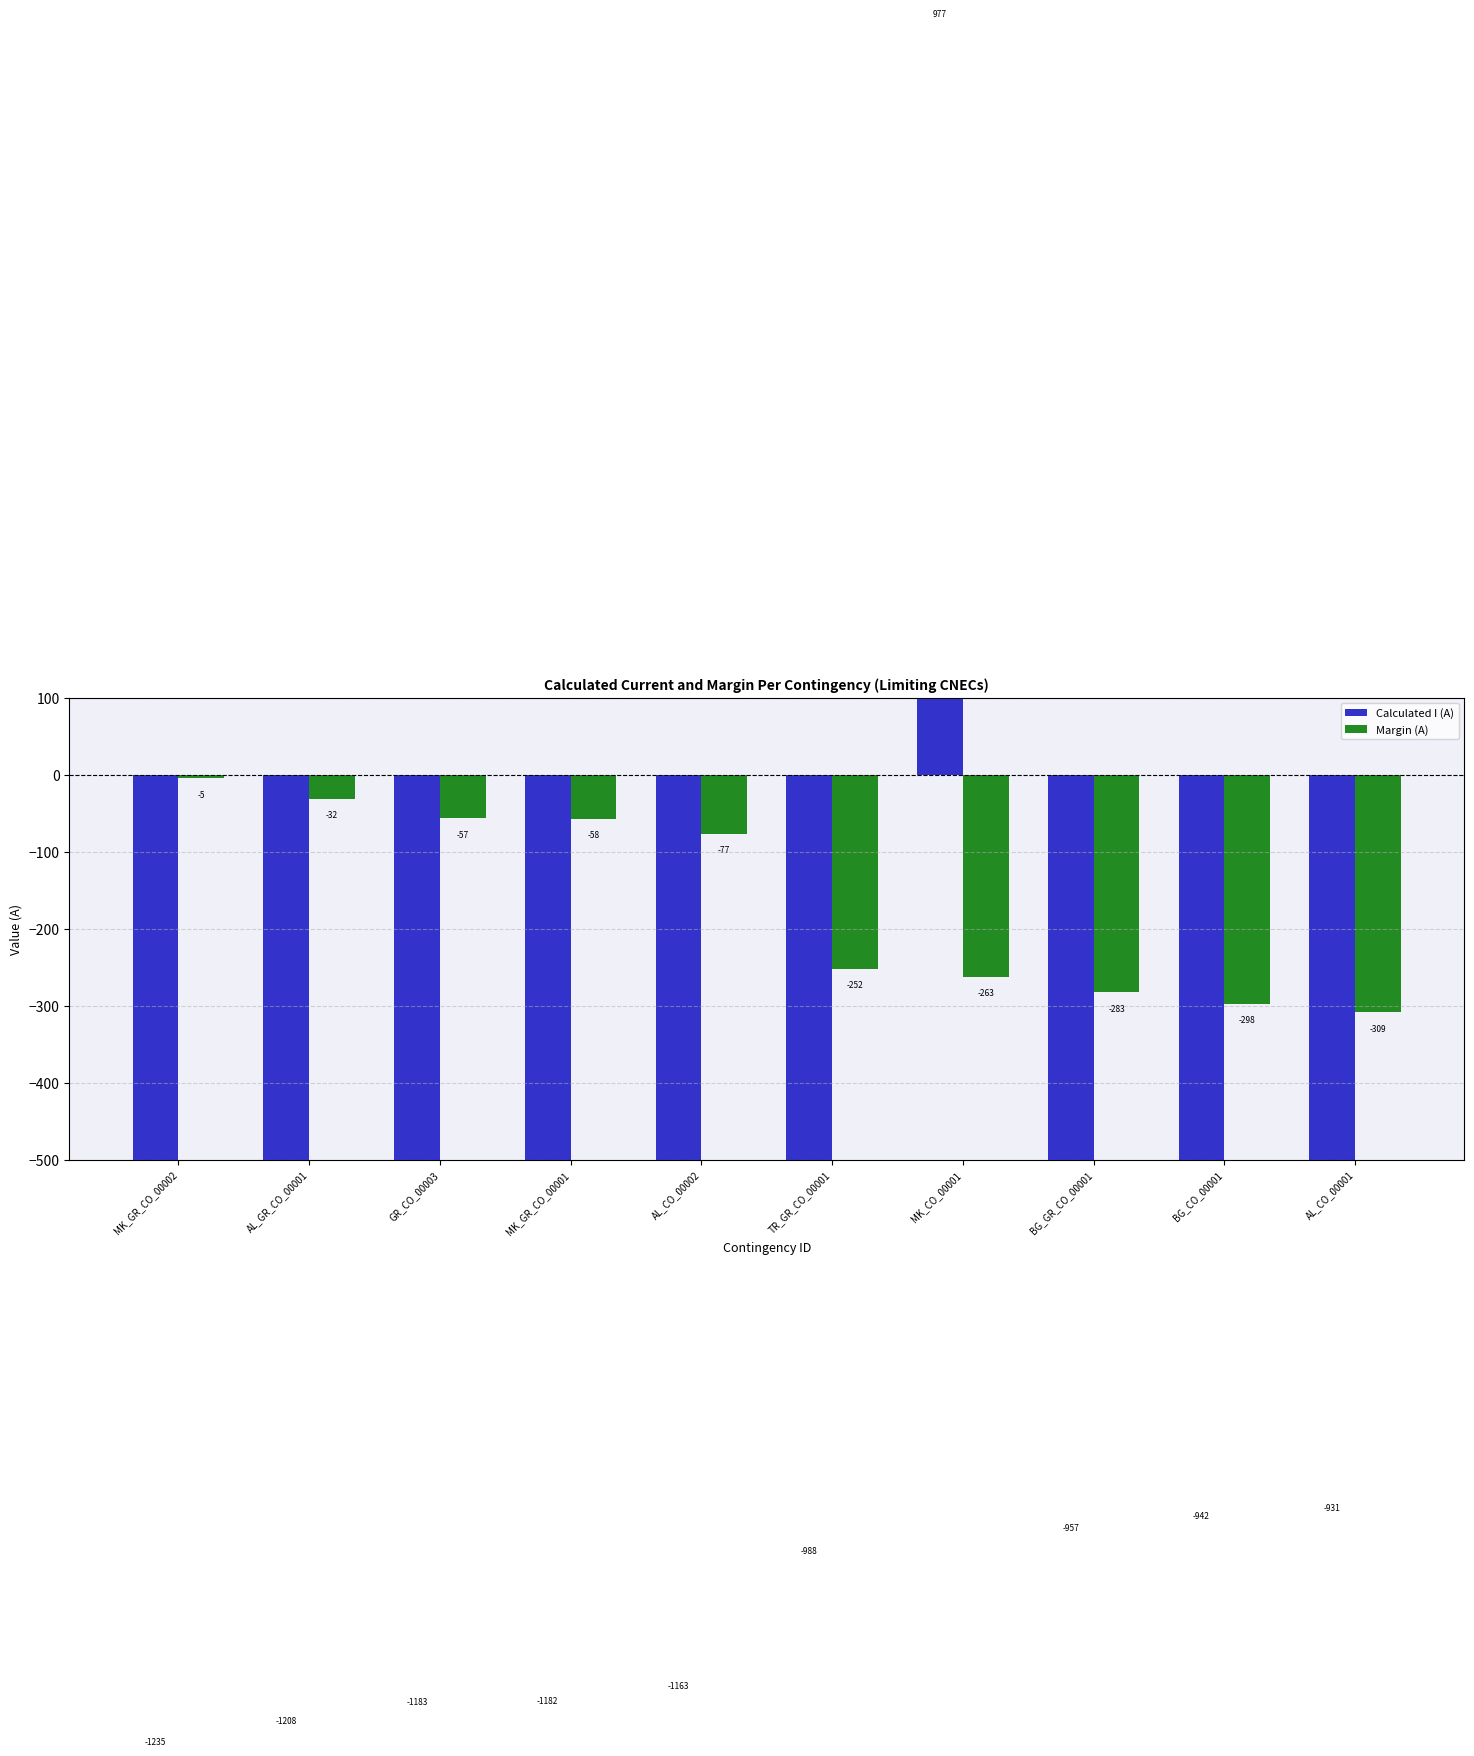

List the series in order of their peak value, lowest first.

Margin (A), Calculated I (A)